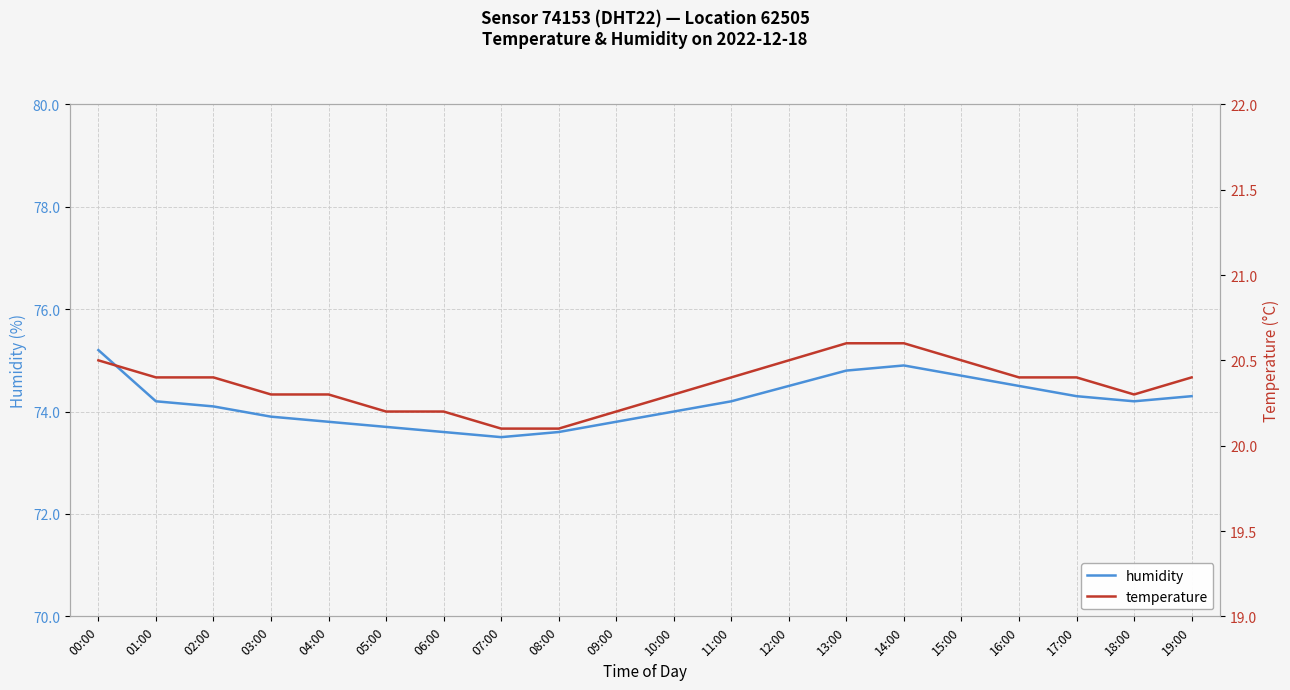

Reading right to left, what are all the values shown in this chart?

humidity: 74.3	74.2	74.3	74.5	74.7	74.9	74.8	74.5	74.2	74.0	73.8	73.6	73.5	73.6	73.7	73.8	73.9	74.1	74.2	75.2
temperature: 20.4	20.3	20.4	20.4	20.5	20.6	20.6	20.5	20.4	20.3	20.2	20.1	20.1	20.2	20.2	20.3	20.3	20.4	20.4	20.5